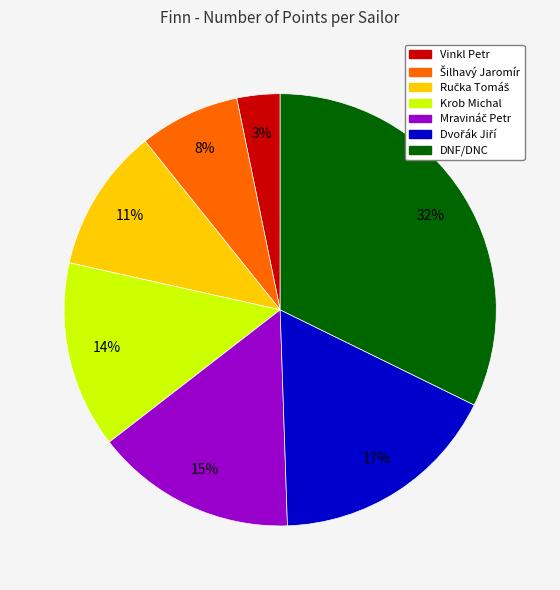

Is it true that Vinkl Petr is 3% of the pie?

True